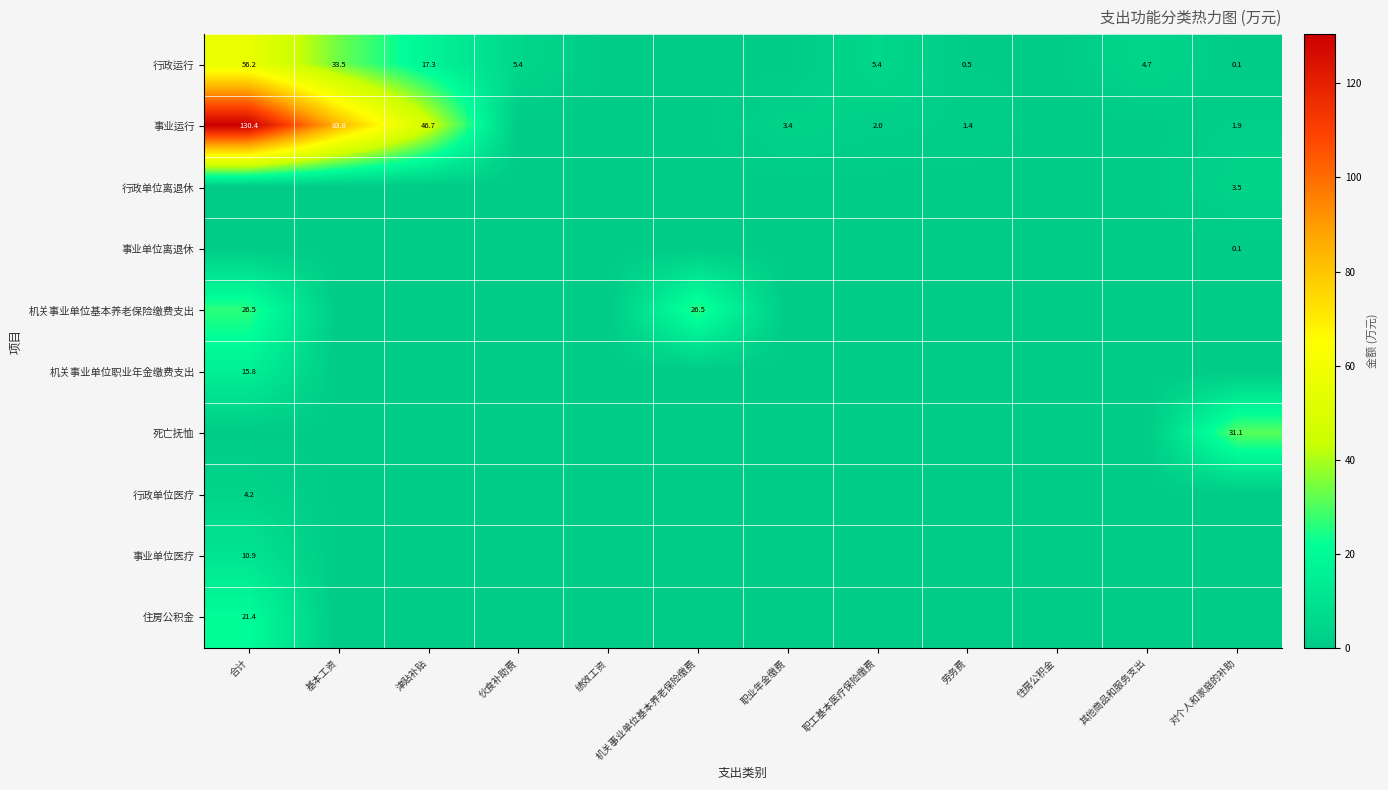

What is the sum of all 行政单位医疗 values?

4.2